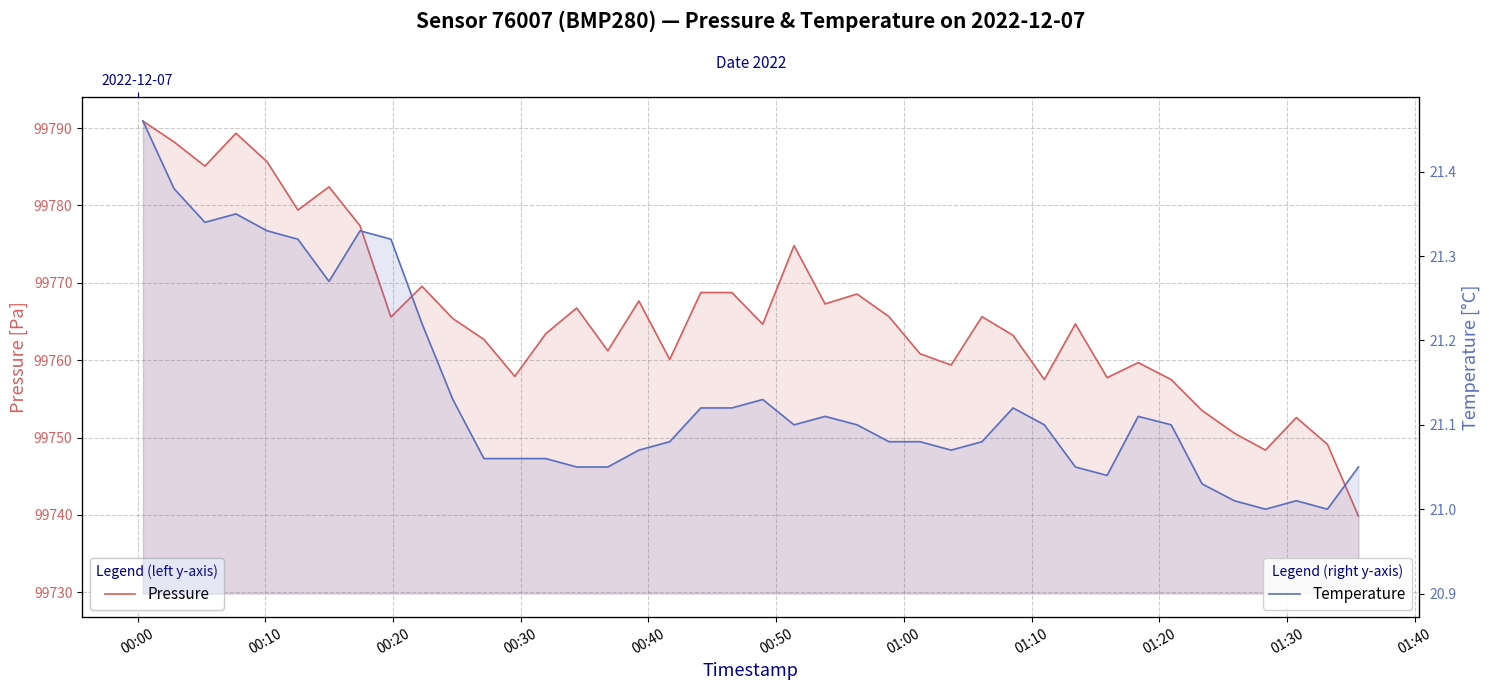

True or false: Temperature and Pressure cross at least once.

False